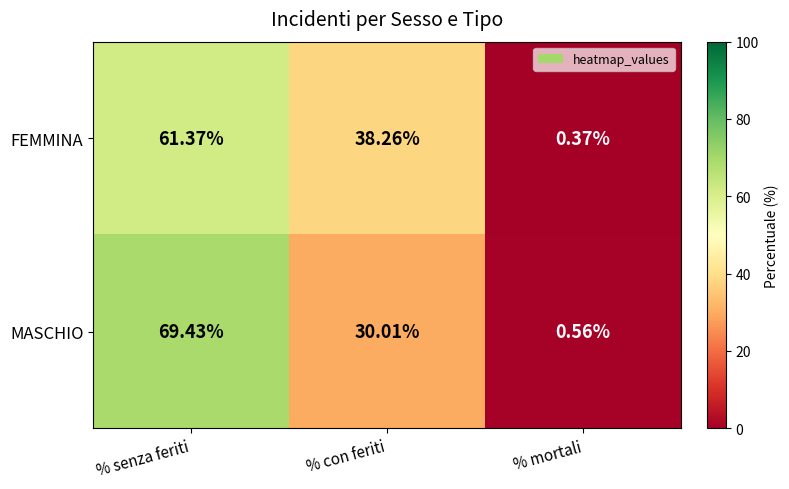

At which category is the sum across all series the highest?

% senza feriti